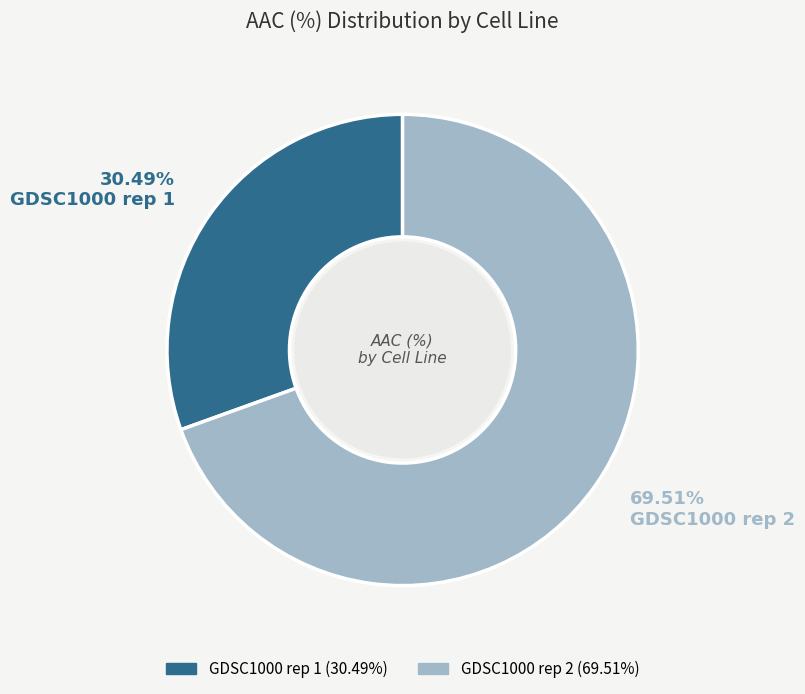

To the nearest percent, what is the difference between the largest and smallest slice percentages?

39%